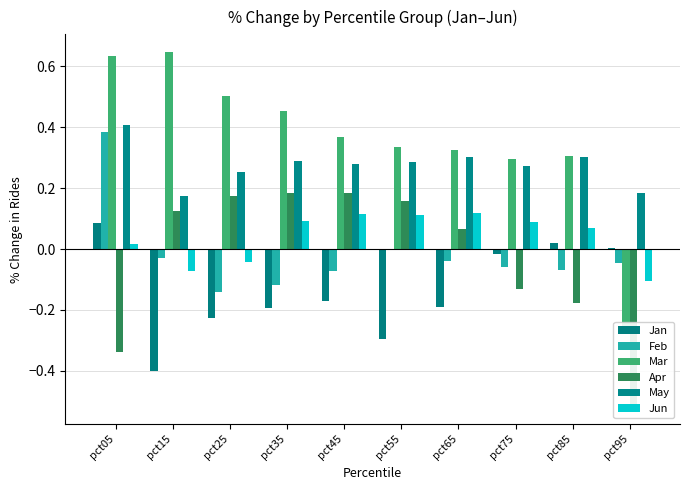

Is it true that Jan equals -0.2 at pct25?

True